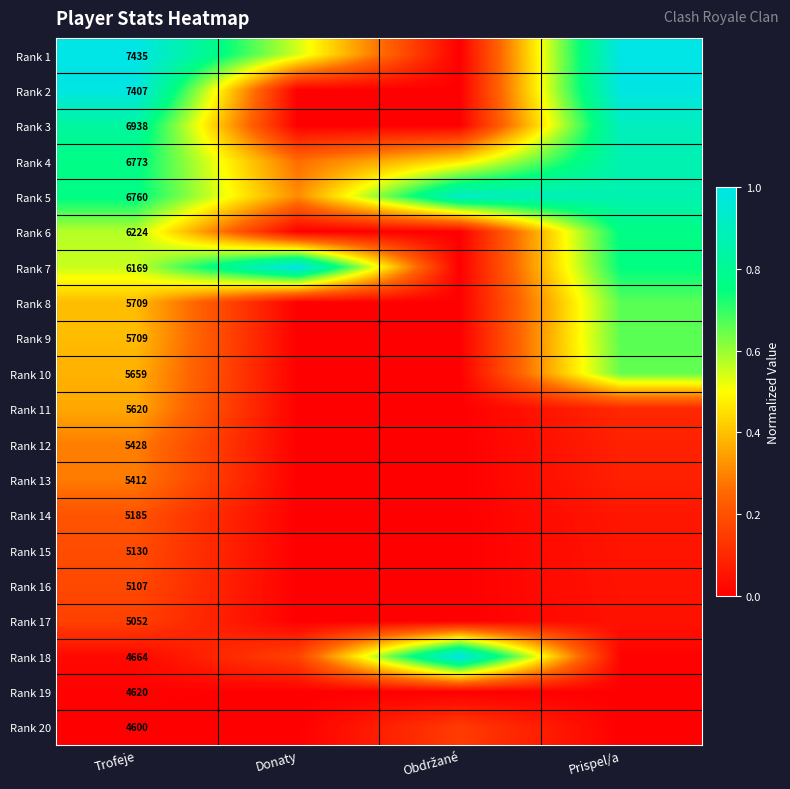

The Rank 14 series shows 0.0 at Donaty. True or false?

True